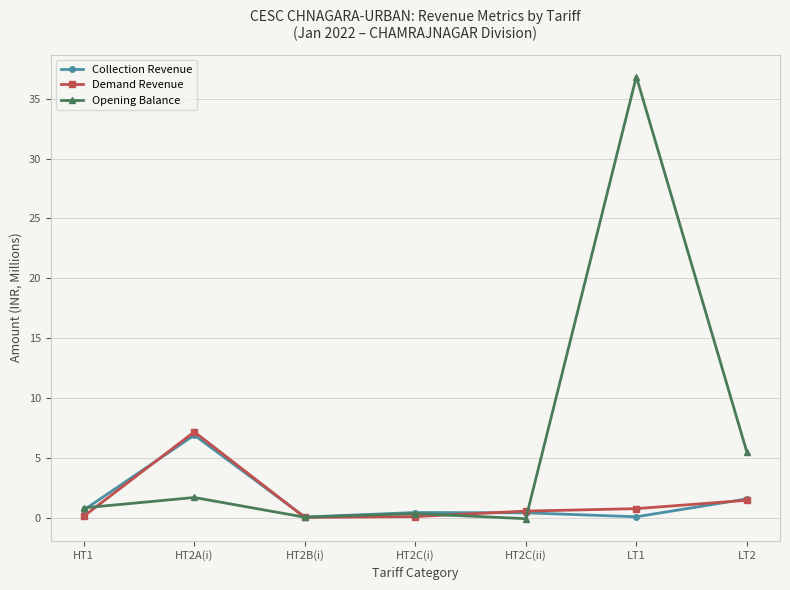

True or false: Opening Balance and Collection Revenue intersect in this chart.

True